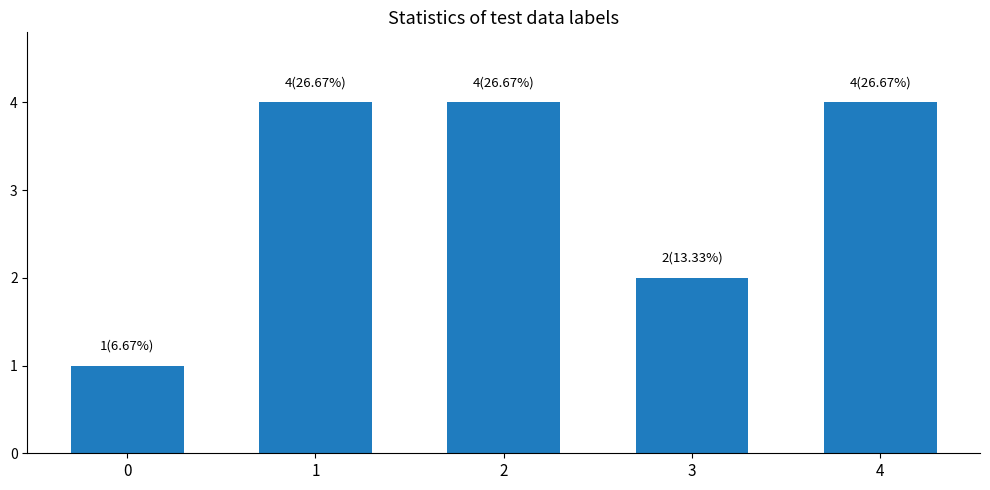

What is the greatest value displayed?

4